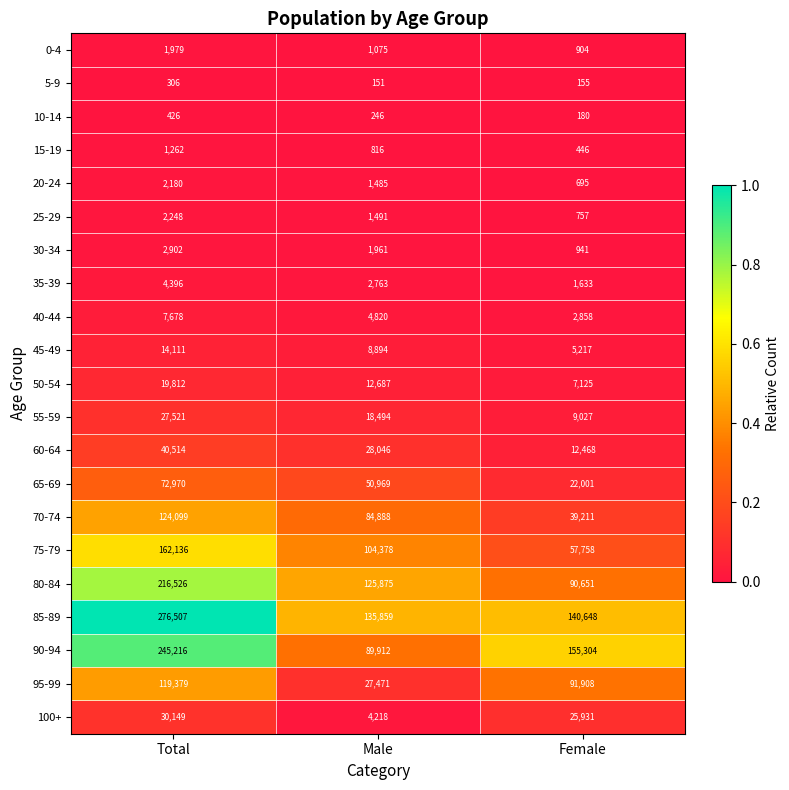

At Total, list the series in order from smallest to largest.

5-9, 10-14, 15-19, 0-4, 20-24, 25-29, 30-34, 35-39, 40-44, 45-49, 50-54, 55-59, 100+, 60-64, 65-69, 95-99, 70-74, 75-79, 80-84, 90-94, 85-89